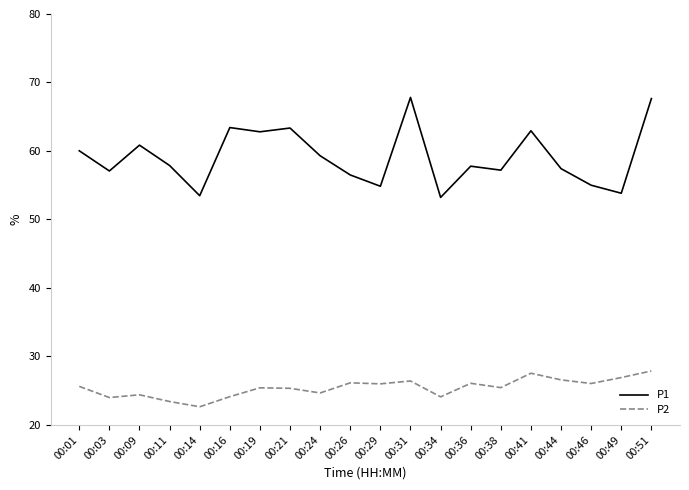

Count the number of data series in this chart.

2